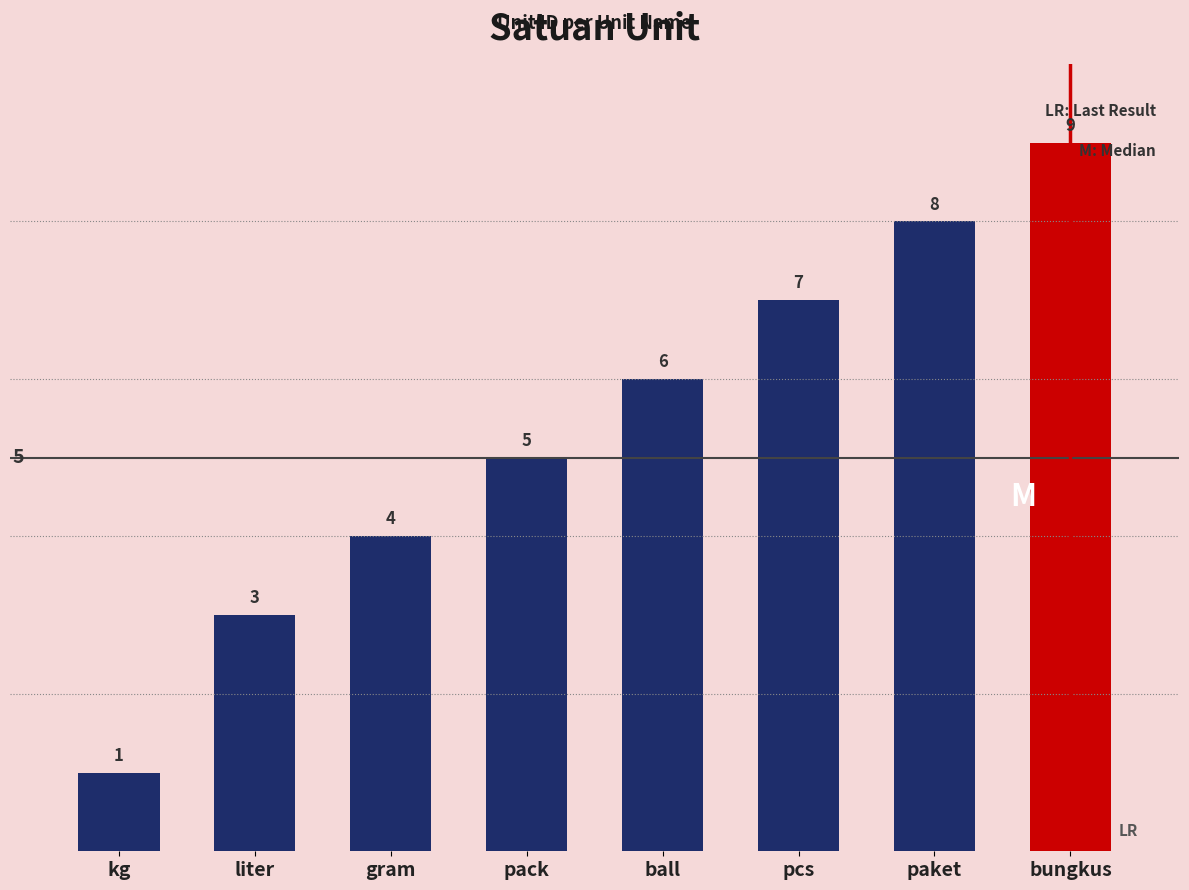

True or false: the data shows 12 at pcs.

False